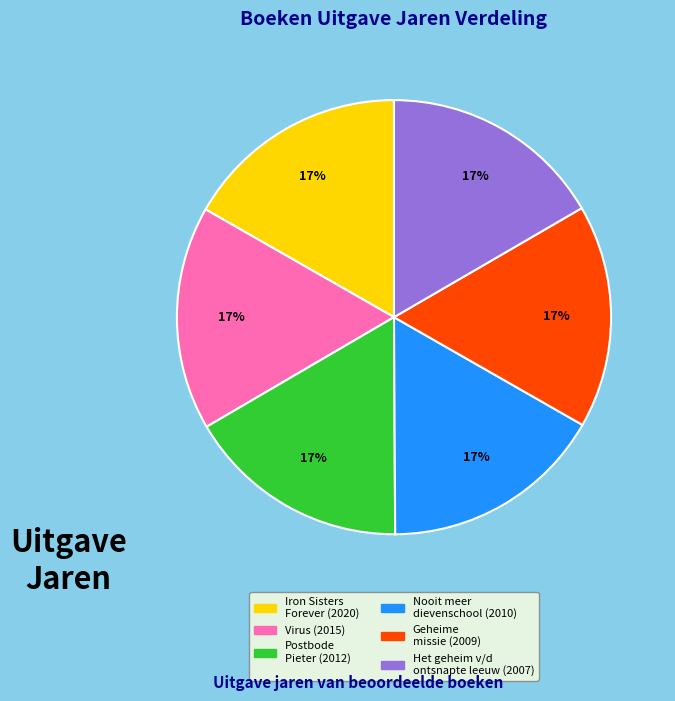

Is there a majority slice in this chart?

No